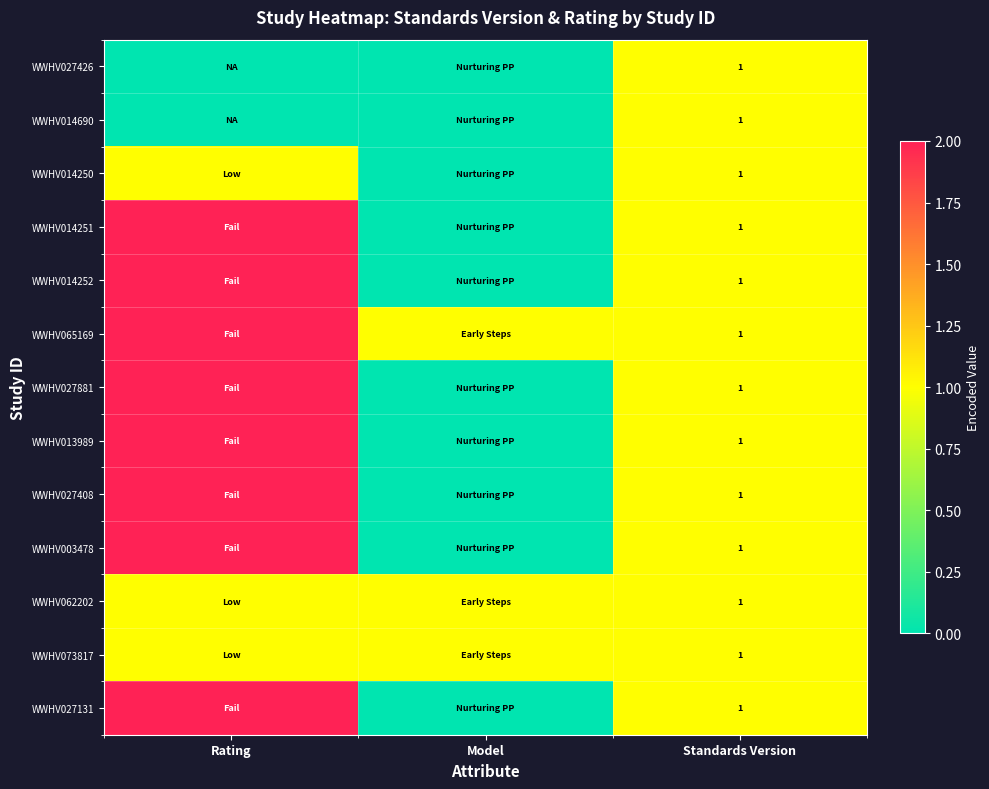

The WWHV003478 series shows 2 at Standards Version. True or false?

False